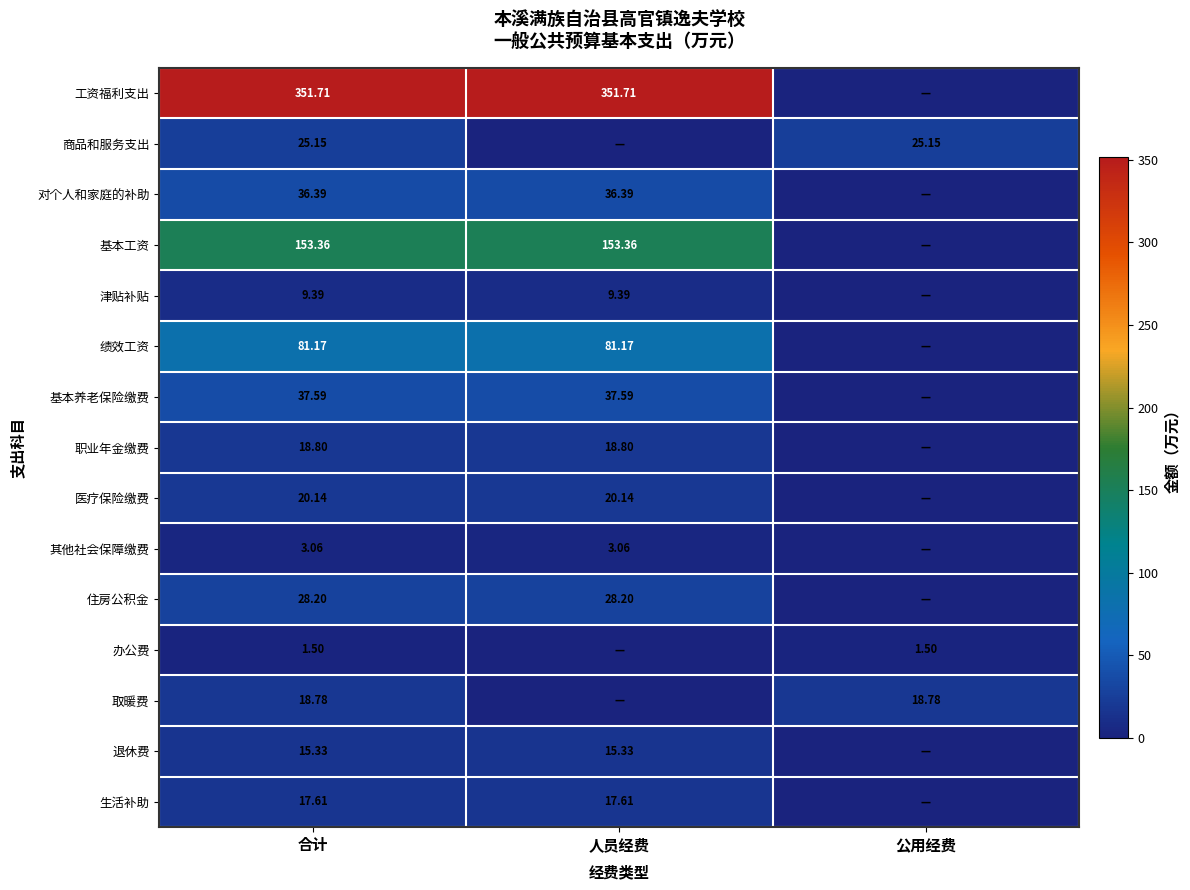

At how many categories does at least one series exceed 274?

2